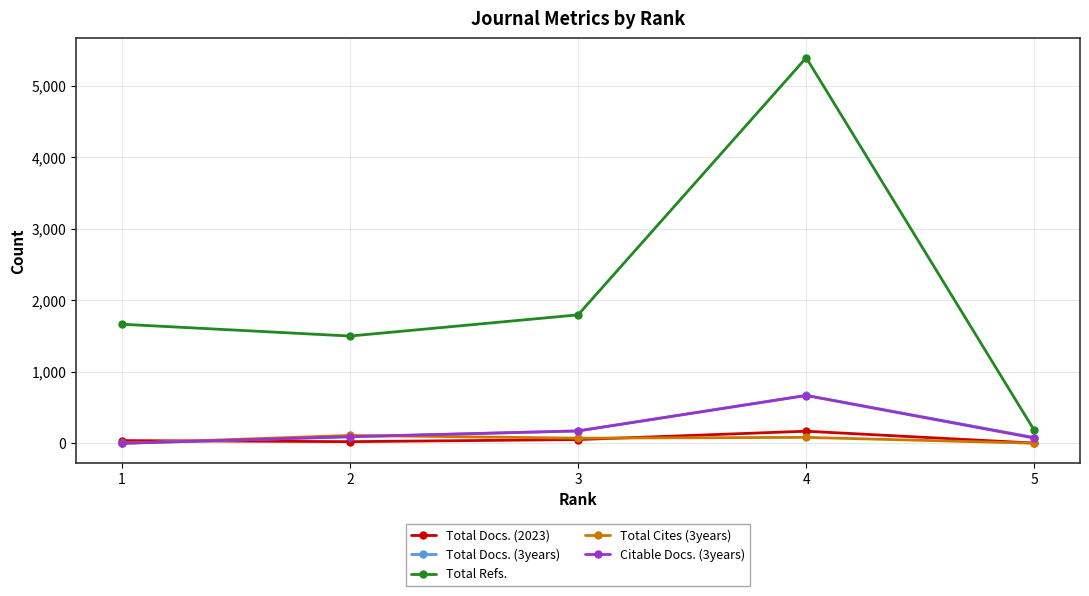

How many distinct data groups are displayed?

5